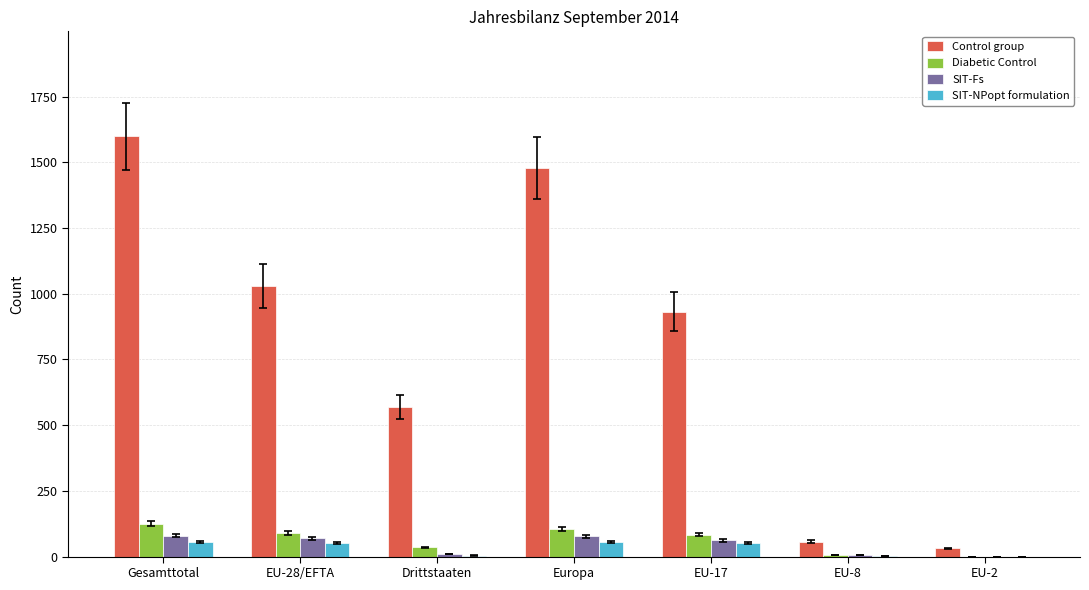

Which series changed the most between Europa and EU-17?

Control group